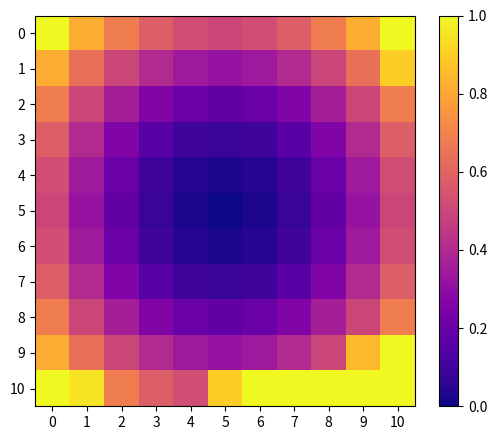

Which series has the widest spread of values?

9